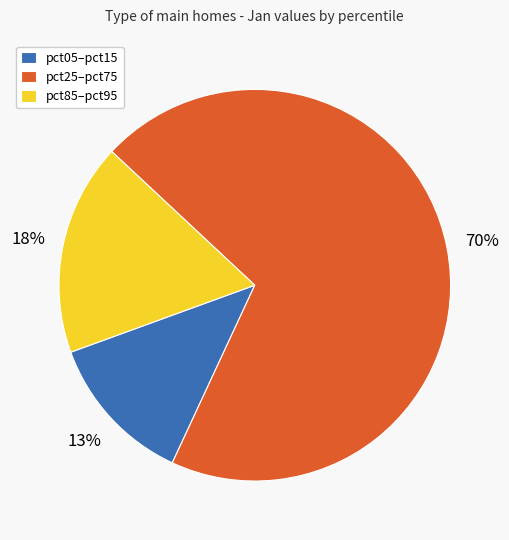

To the nearest percent, what portion does pct85–pct95 represent?

18%